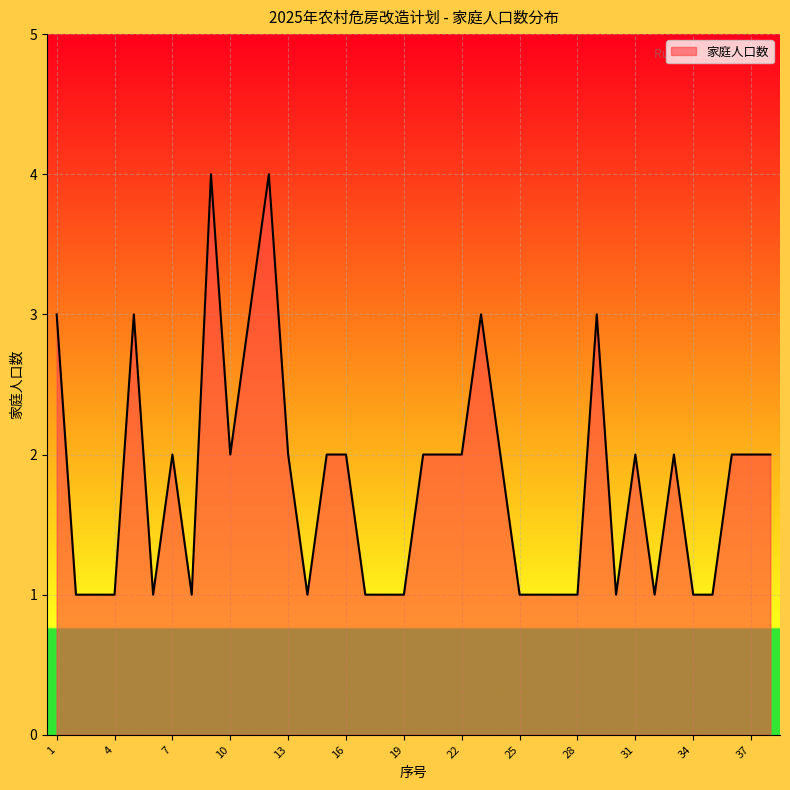

What is the greatest value displayed?

4